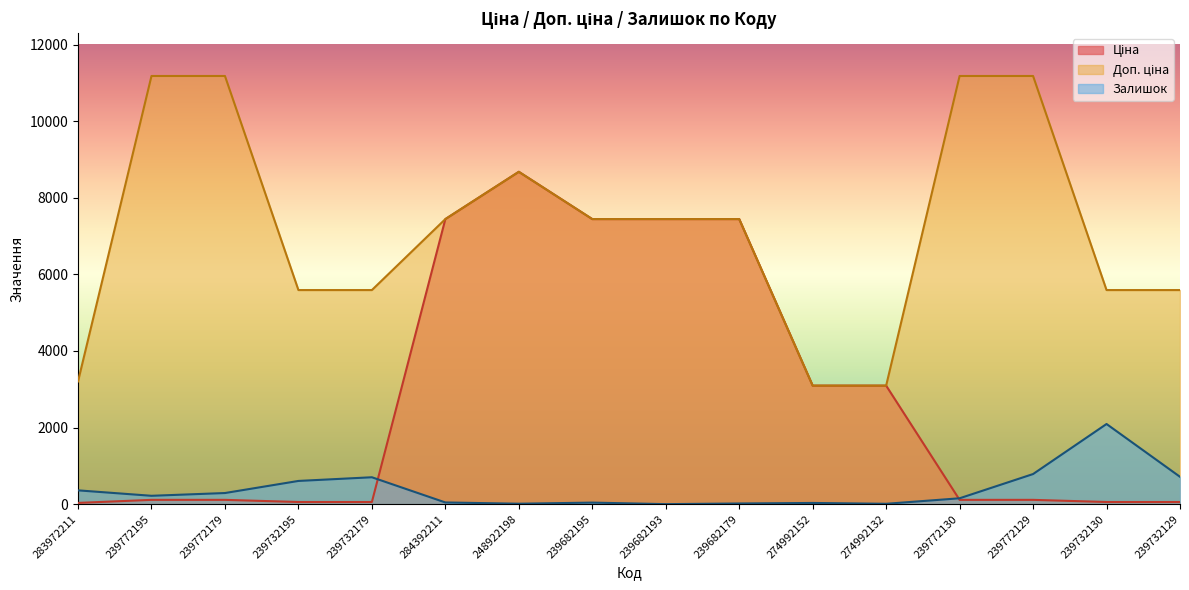

What is the value of the Ціна point at the 6th from the left?

7444.6